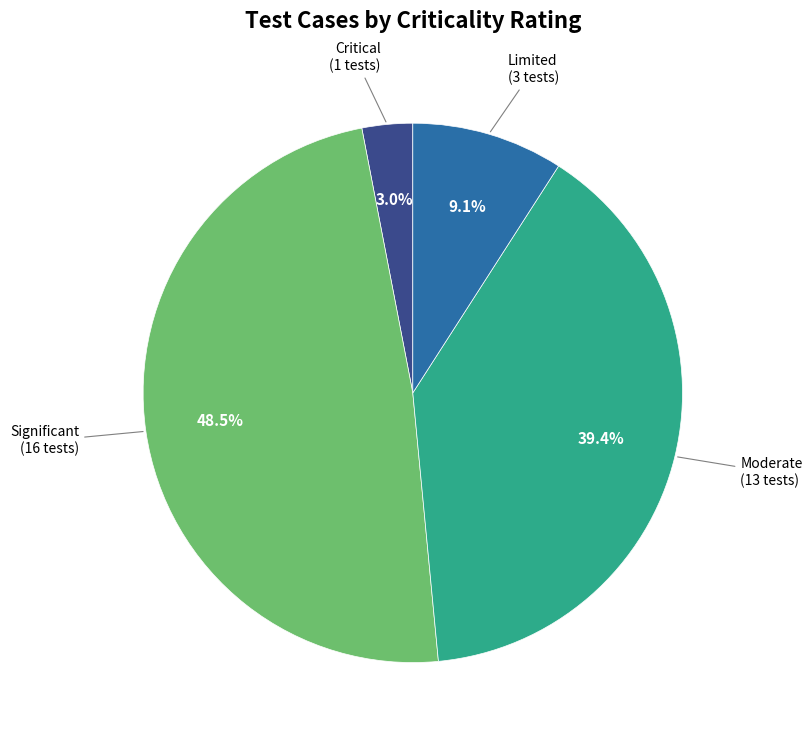

Is there any slice that represents more than half of the pie?

No